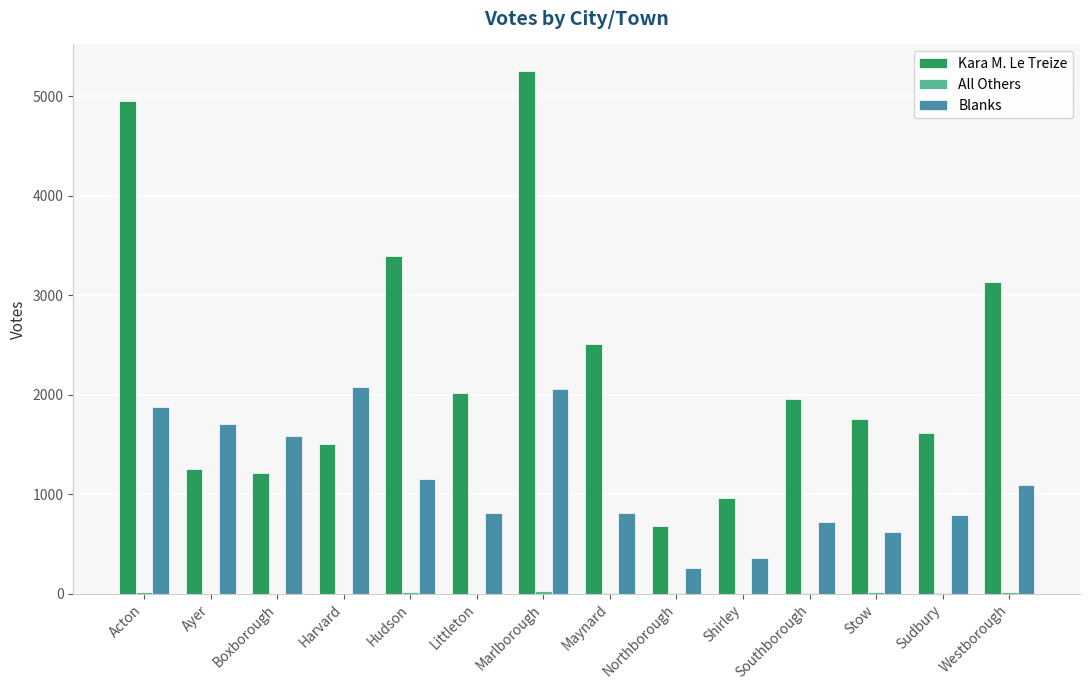

Which series has the largest total across all categories?

Kara M. Le Treize